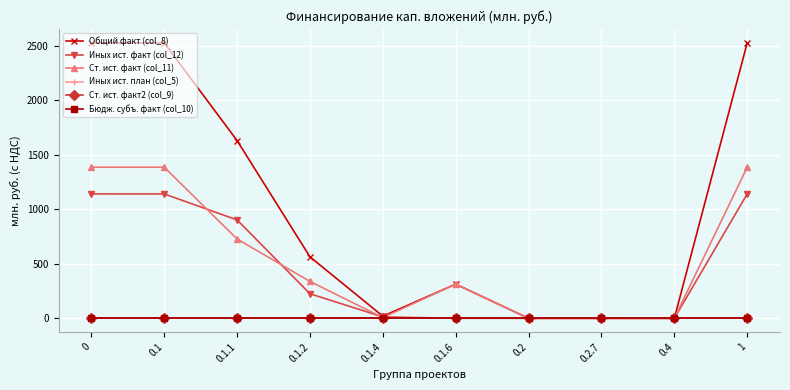

Which has a higher value, 0.2 or 0.1.6?

0.1.6